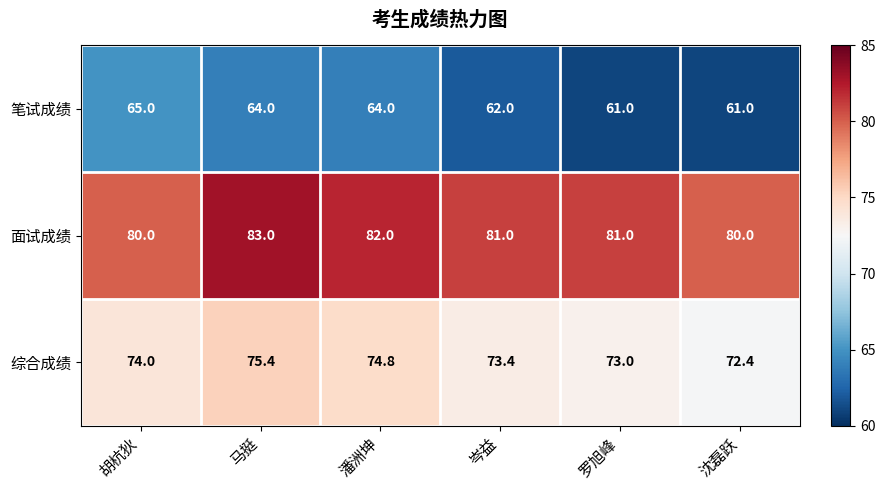

What is the difference between the 综合成绩 values at 沈磊跃 and 潘洲坤?

2.4